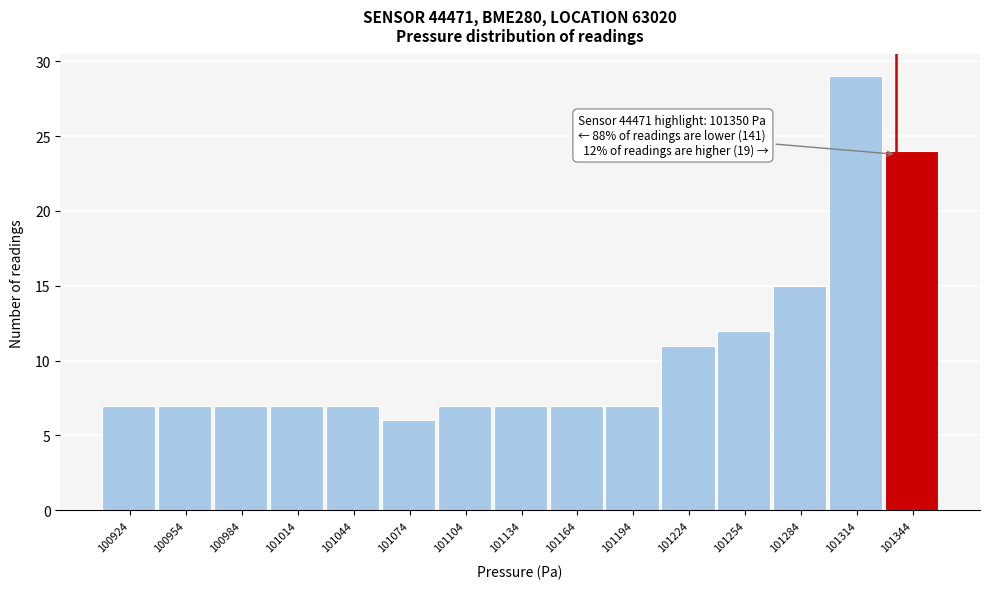

Reading left to right, what are all the values shown in this chart?

100924=7	100954=7	100984=7	101014=7	101044=7	101074=6	101104=7	101134=7	101164=7	101194=7	101224=11	101254=12	101284=15	101314=29	101344=24